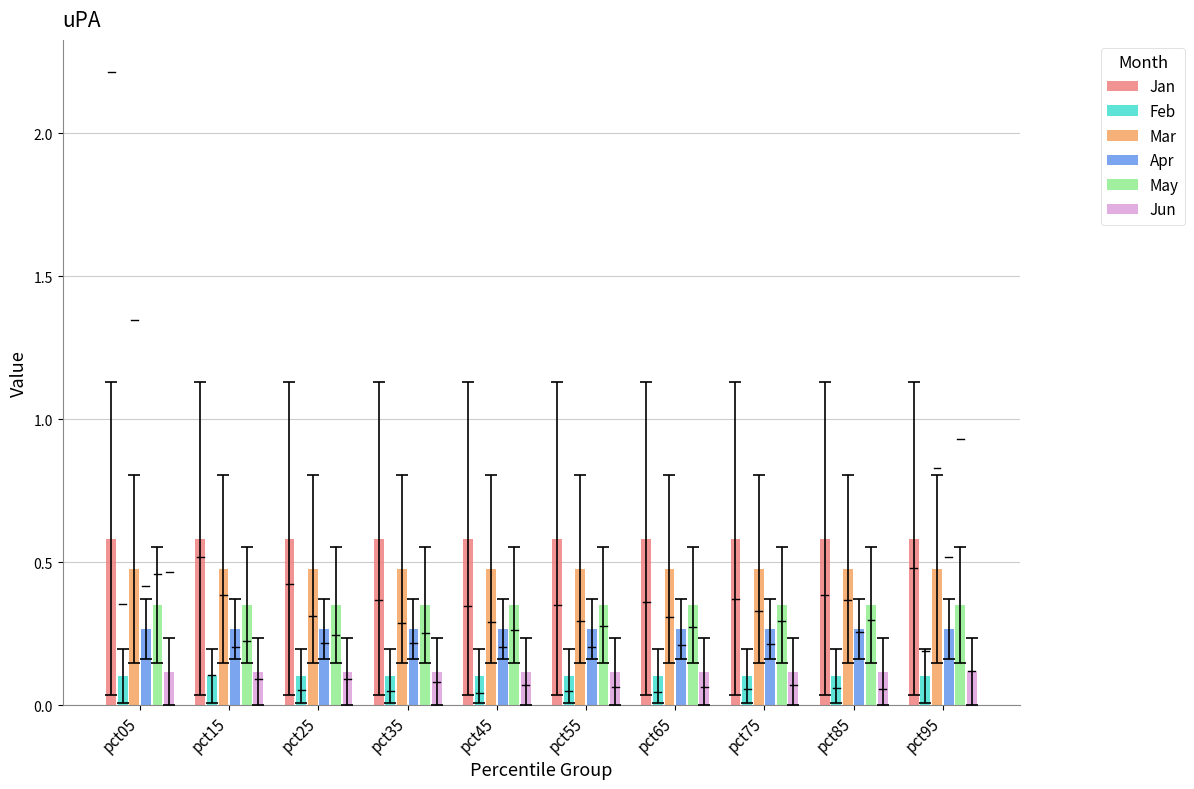

Is it true that Mar equals 0.2 at pct85?

False